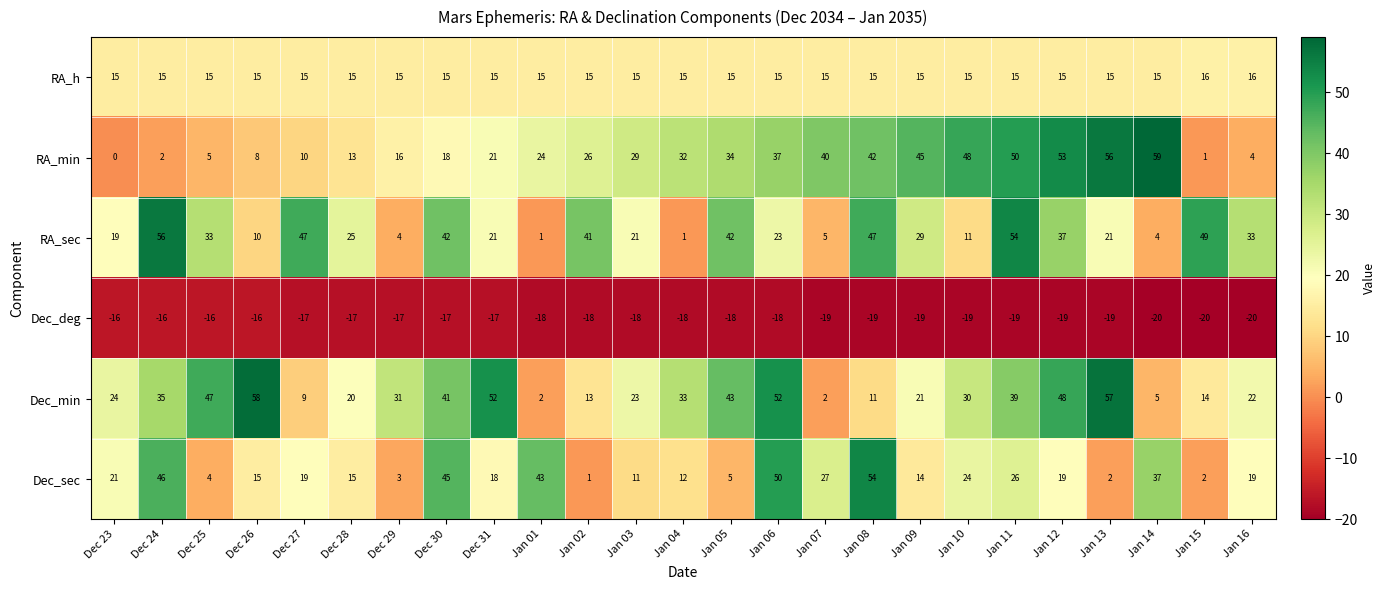

At which label does RA_min reach its minimum?

Dec 23